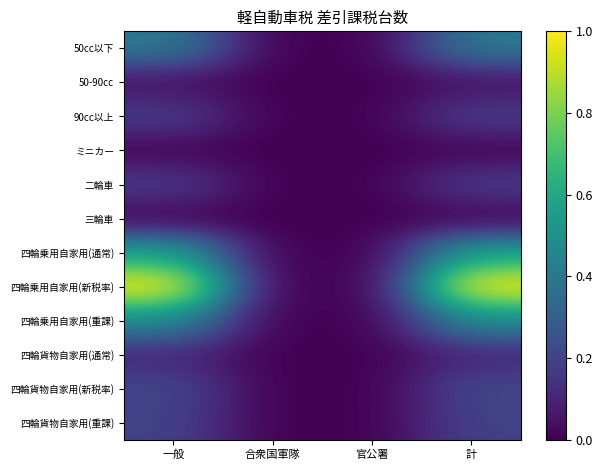

Between 官公署 and 合衆国軍隊, which is larger?

官公署